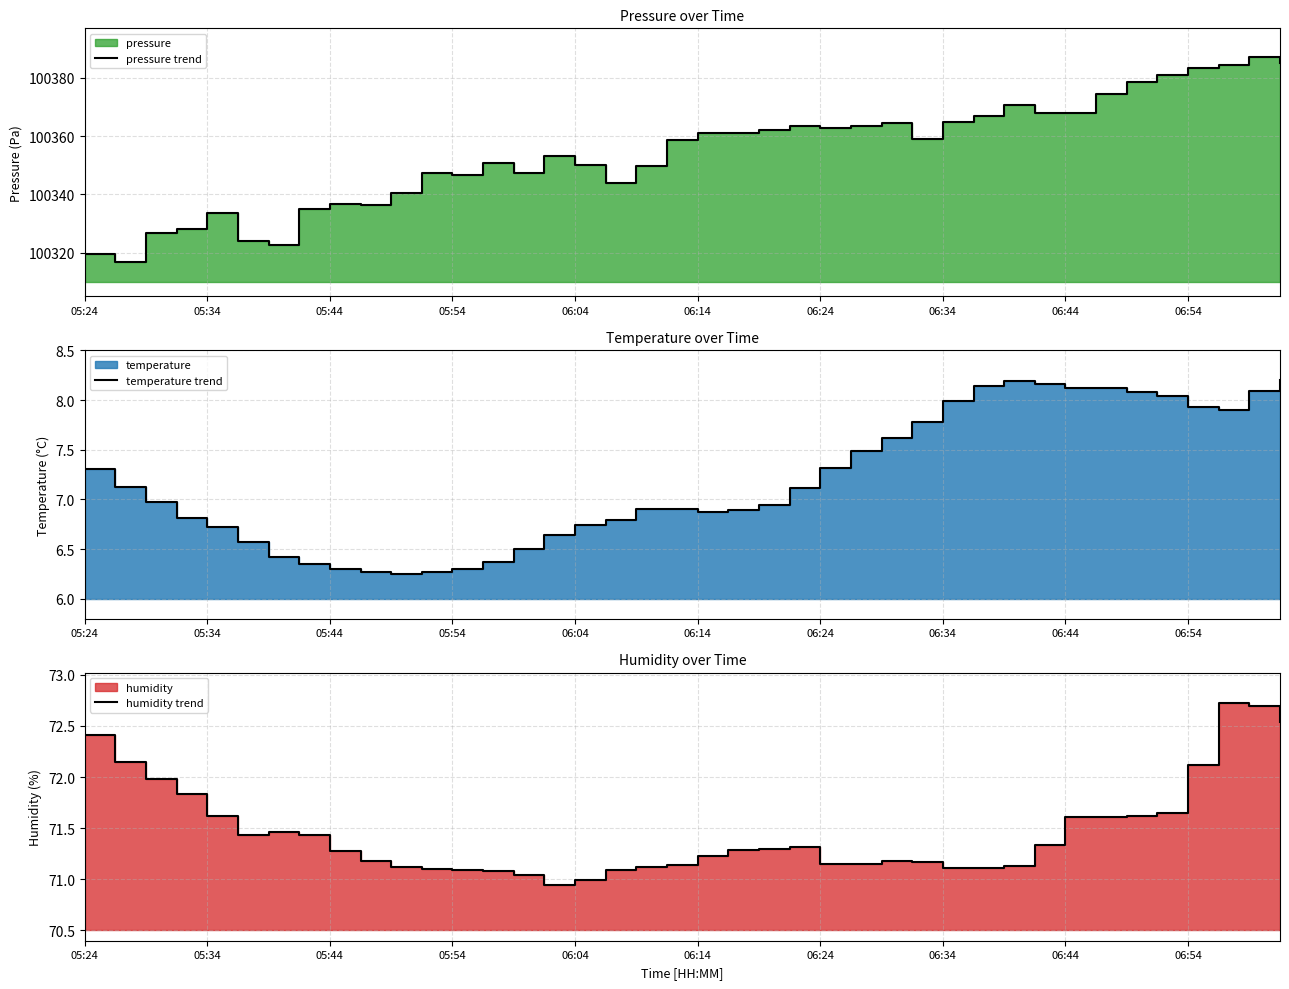

Is it true that humidity trend equals 104.8 at 06:44?

False